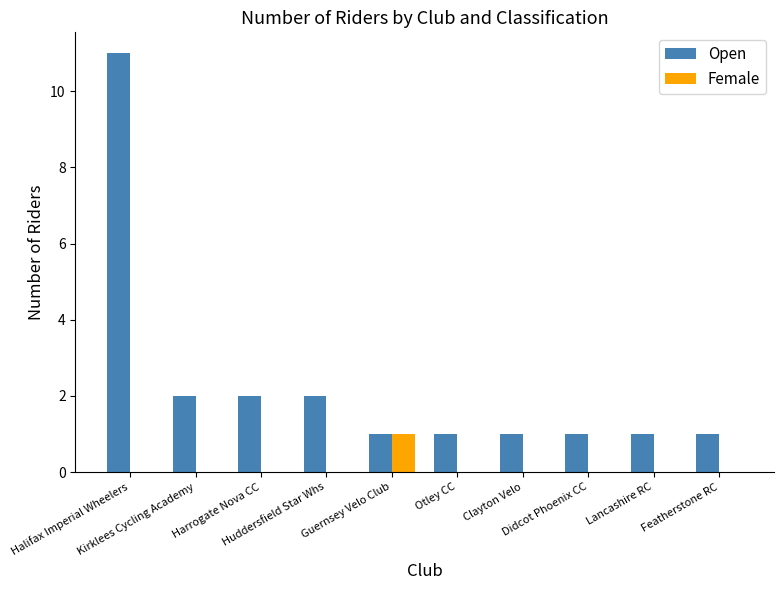

What is the sum of all Open values?

23